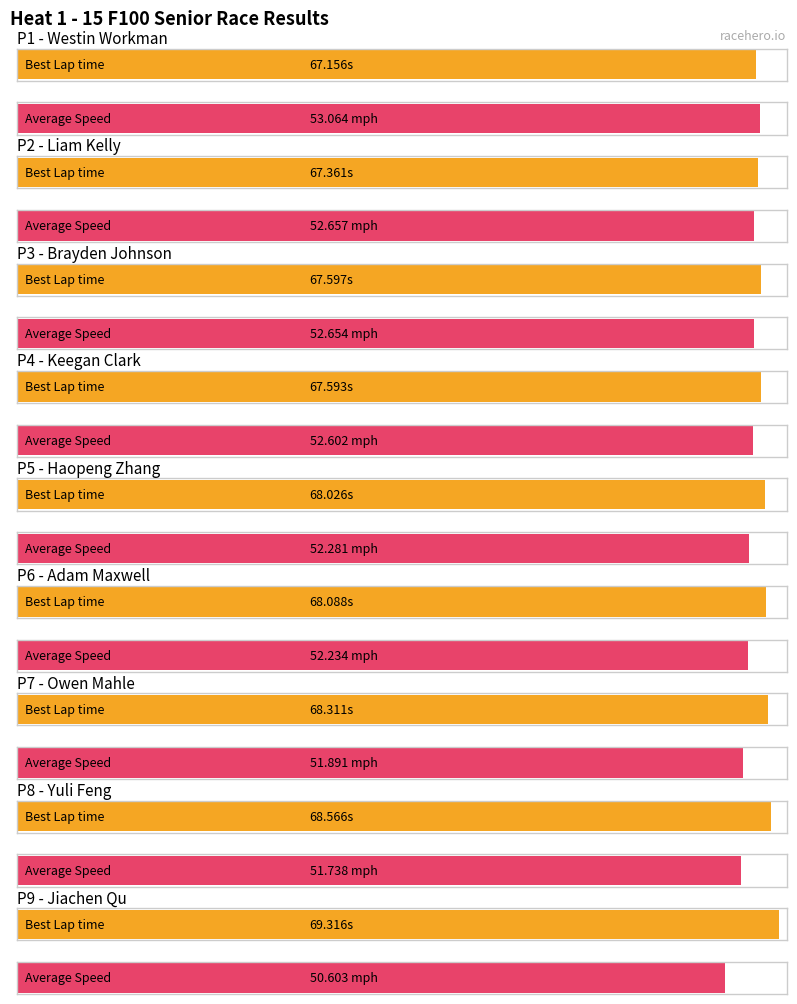

Reading left to right, list all the values displayed in this chart.

Best Lap time: 67.2	67.4	67.6	67.6	68.0	68.1	68.3	68.6	69.3
Average Speed: 53.1	52.7	52.7	52.6	52.3	52.2	51.9	51.7	50.6